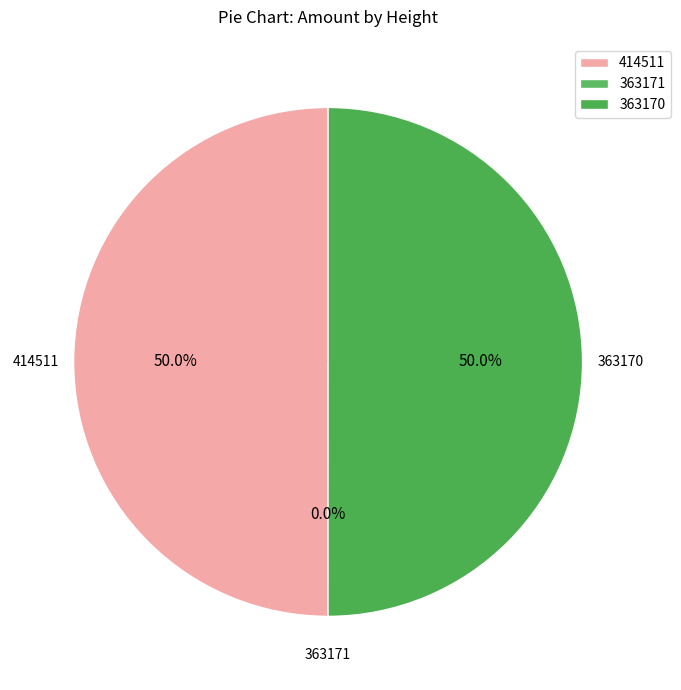

What is the ratio of the value at 414511 to the value at 363170?

1.0